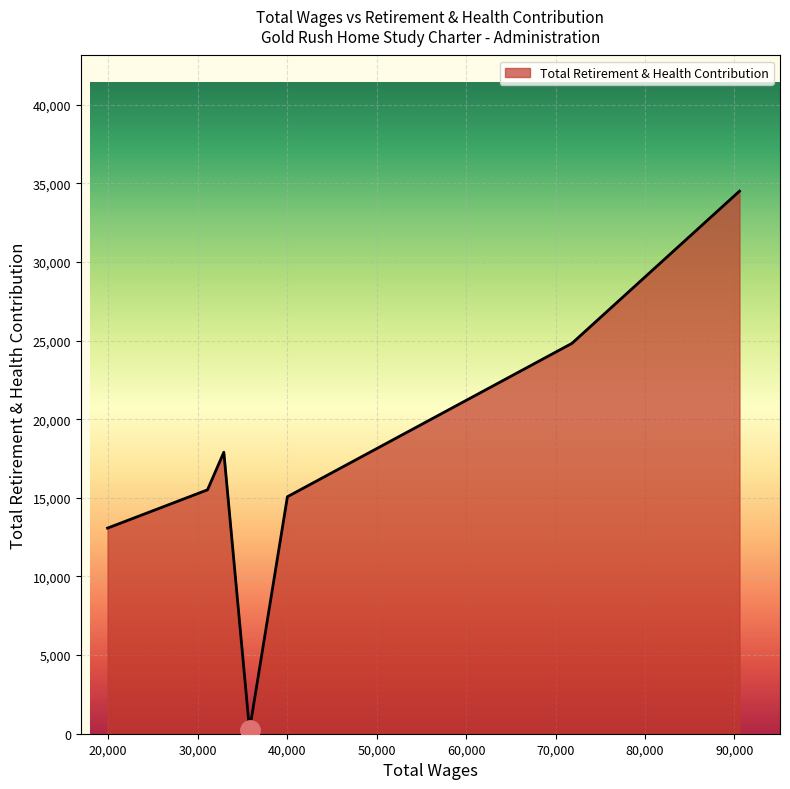

Count the number of categories in the chart.

7